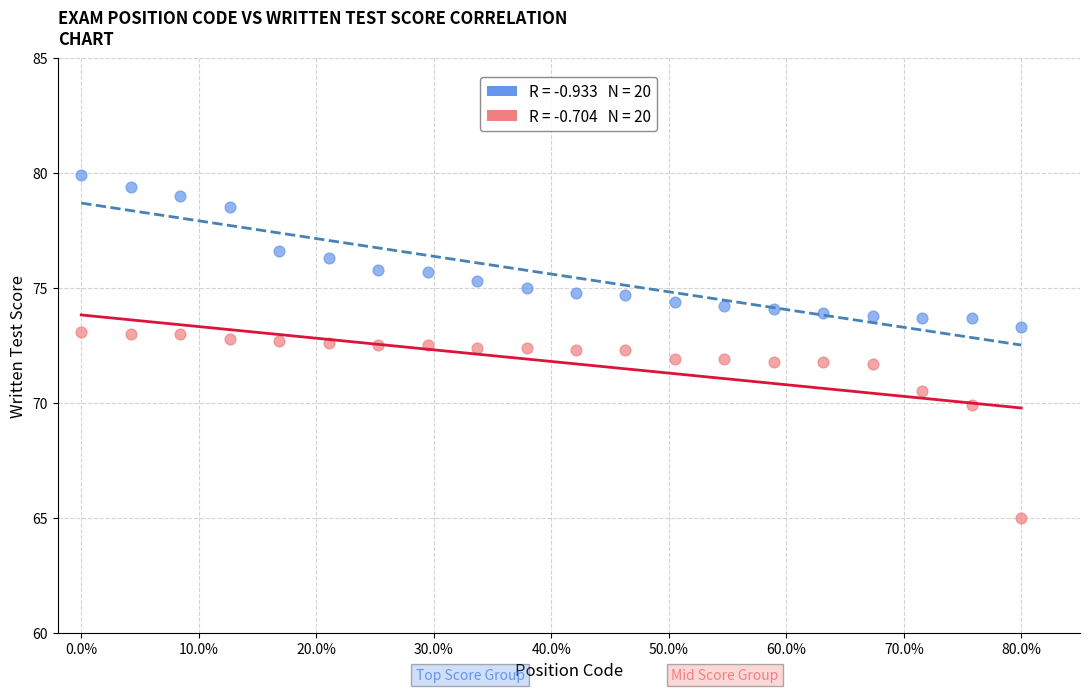

Across all data points, what is the range of Y values (max minus min)?

14.9